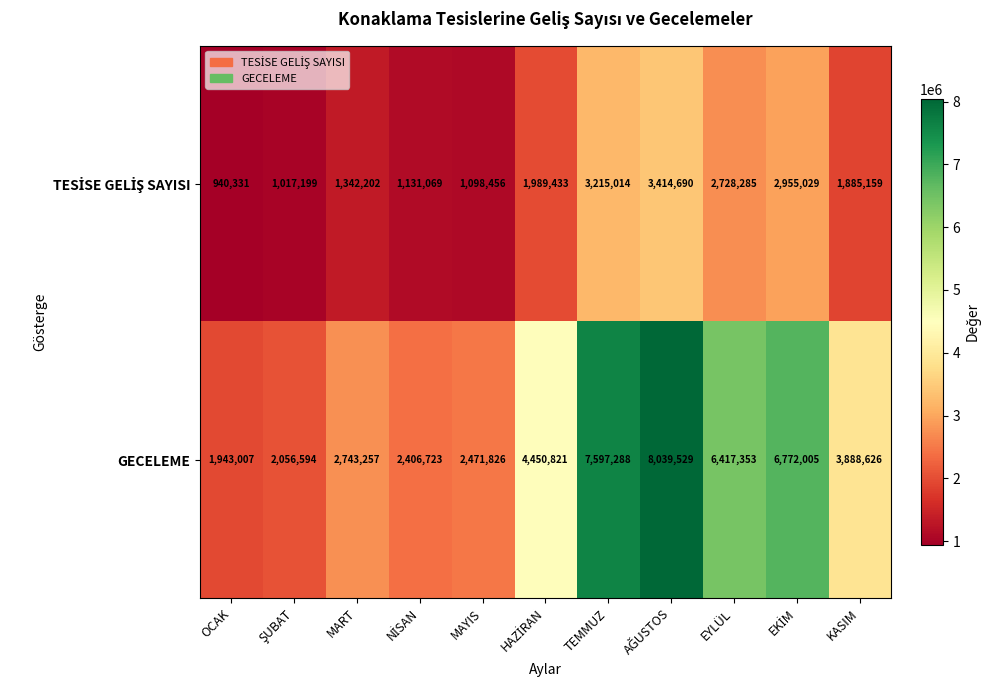

Which series has the largest range (max minus min)?

GECELEME